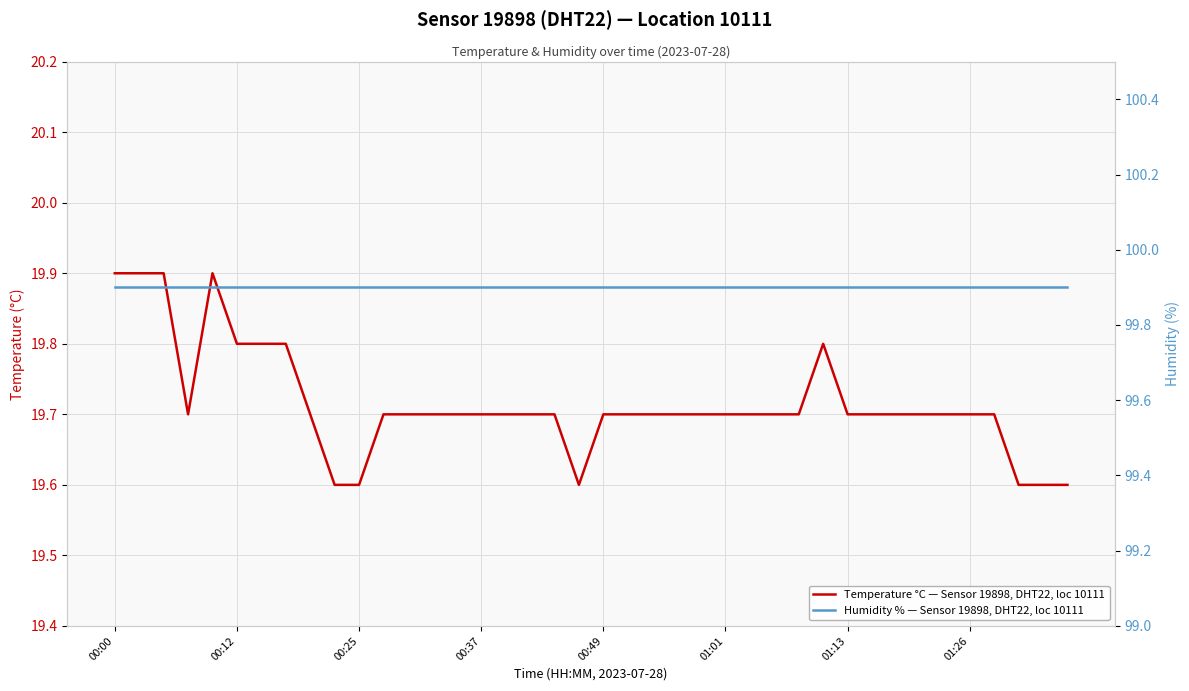

Does the chart display data point markers on the line(s)?

No